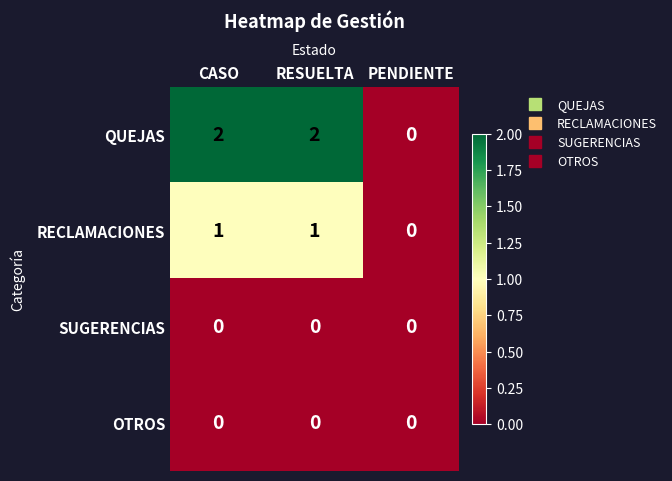

Which series has the largest total across all categories?

QUEJAS